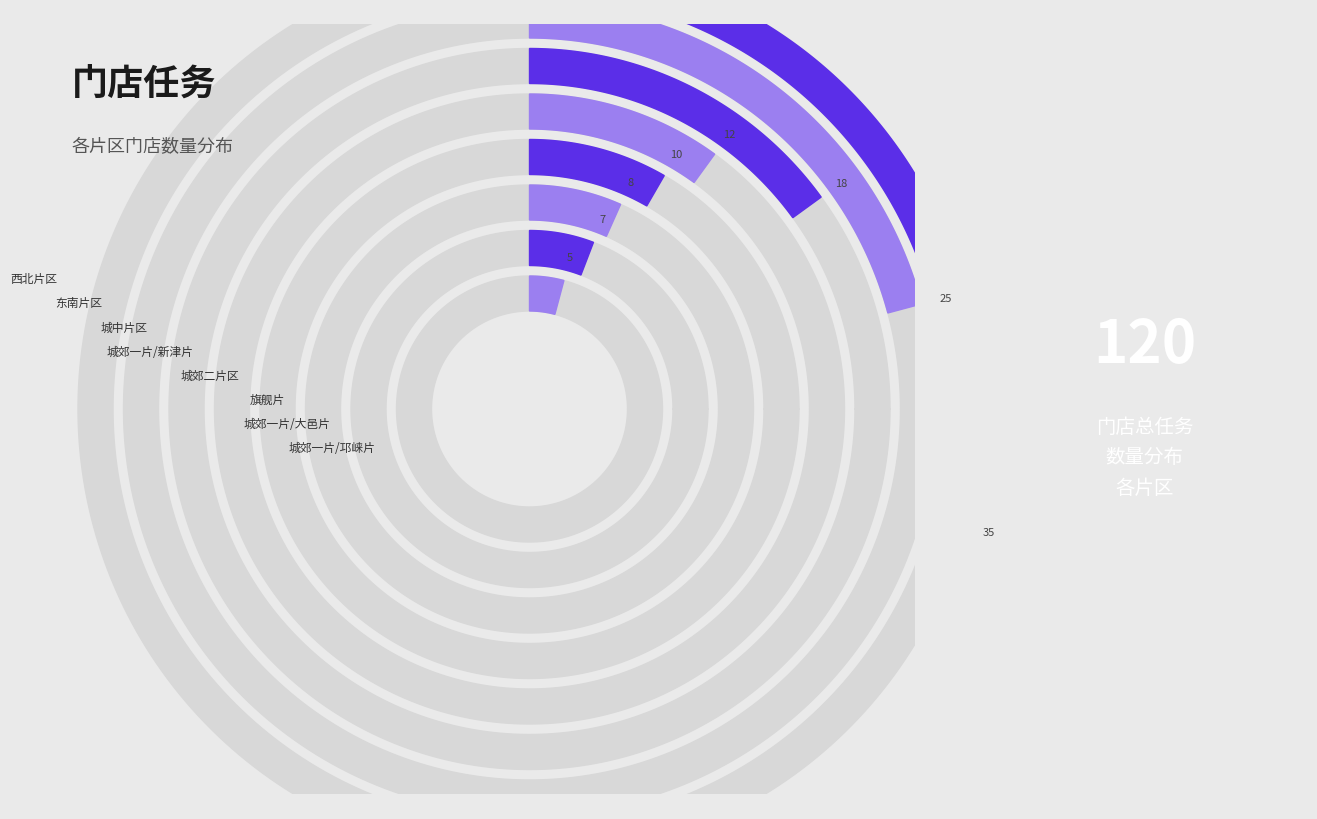

True or false: 旗舰片 accounts for 14% of the total.

False